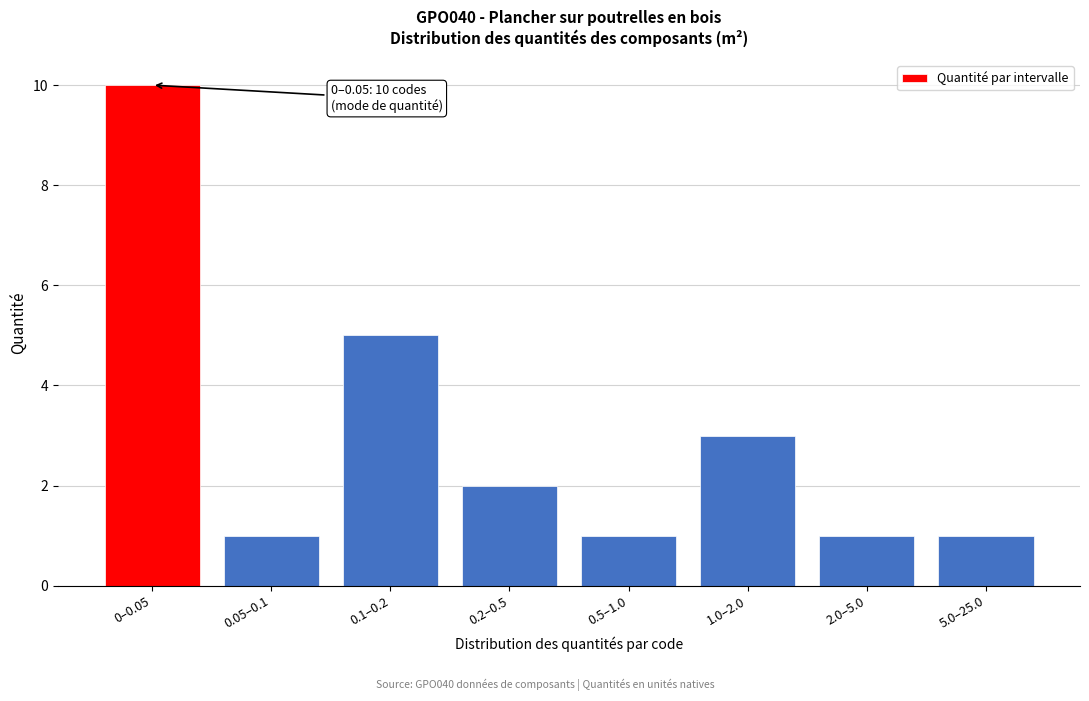

Reading left to right, extract all data points from this chart.

0–0.05=10	0.05–0.1=1	0.1–0.2=5	0.2–0.5=2	0.5–1.0=1	1.0–2.0=3	2.0–5.0=1	5.0–25.0=1